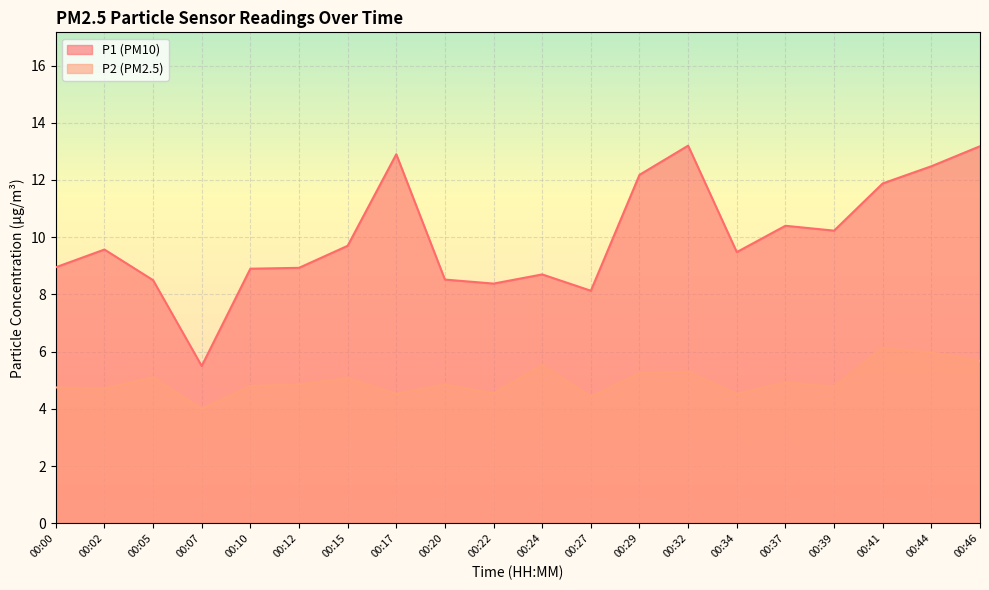

List the series in order of their peak value, lowest first.

P2 (PM2.5), P1 (PM10)